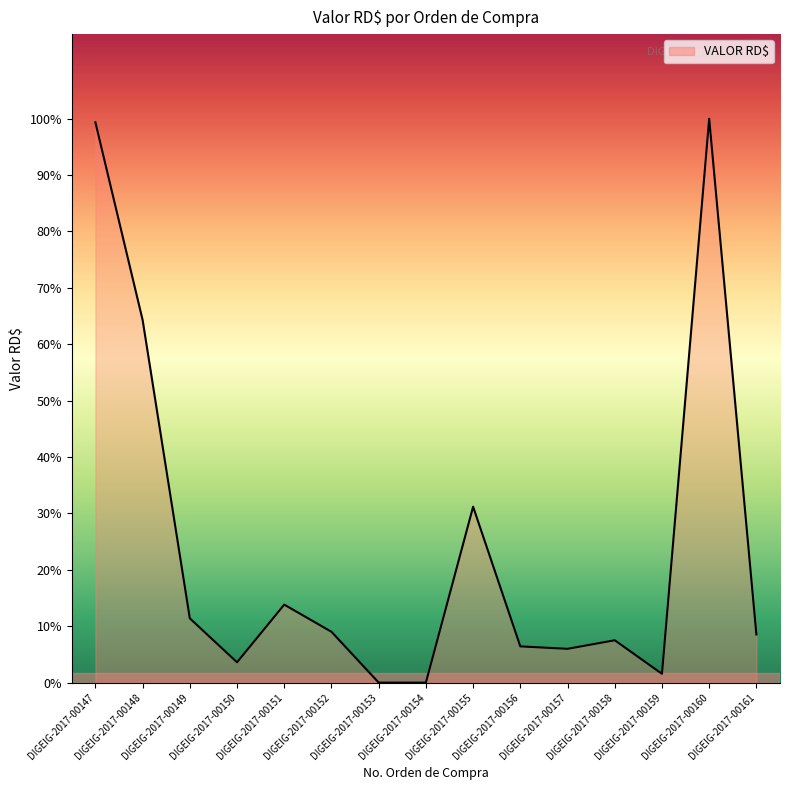

Reading left to right, what are all the values shown in this chart?

DIGEIG-2017-00147=114460.0	DIGEIG-2017-00148=74091.4	DIGEIG-2017-00149=13130.0	DIGEIG-2017-00150=4150.0	DIGEIG-2017-00151=15930.0	DIGEIG-2017-00152=10384.0	DIGEIG-2017-00153=0.0	DIGEIG-2017-00154=0.0	DIGEIG-2017-00155=35931.0	DIGEIG-2017-00156=7400.0	DIGEIG-2017-00157=6900.0	DIGEIG-2017-00158=8650.0	DIGEIG-2017-00159=1800.0	DIGEIG-2017-00160=115200.0	DIGEIG-2017-00161=9829.4